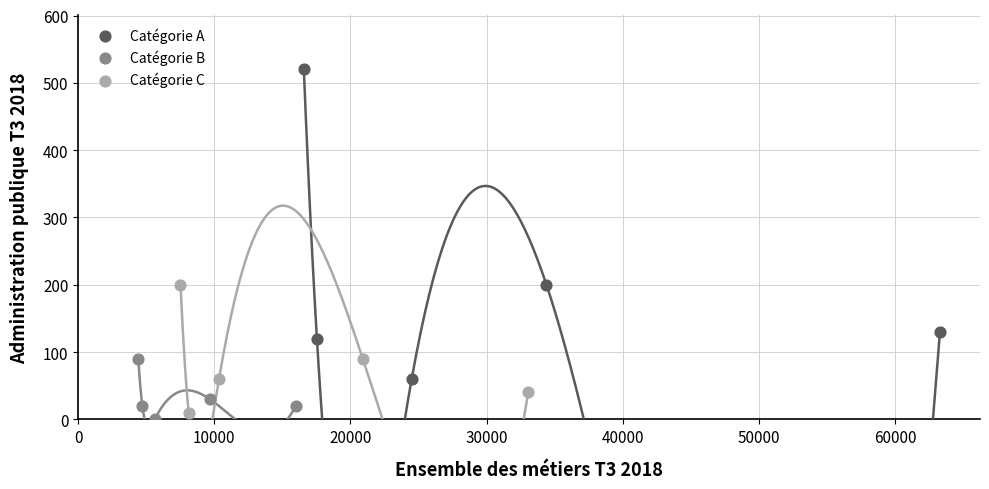

Which series reaches the minimum Y coordinate?

Catégorie B